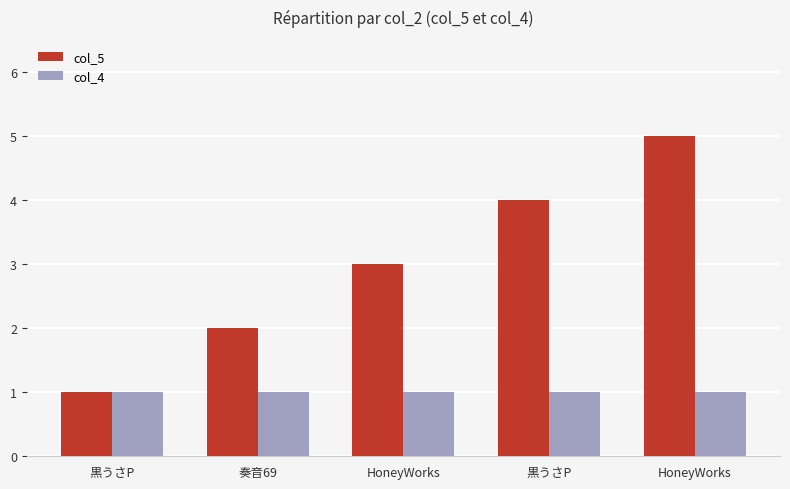

List the series in order of their peak value, highest first.

col_5, col_4